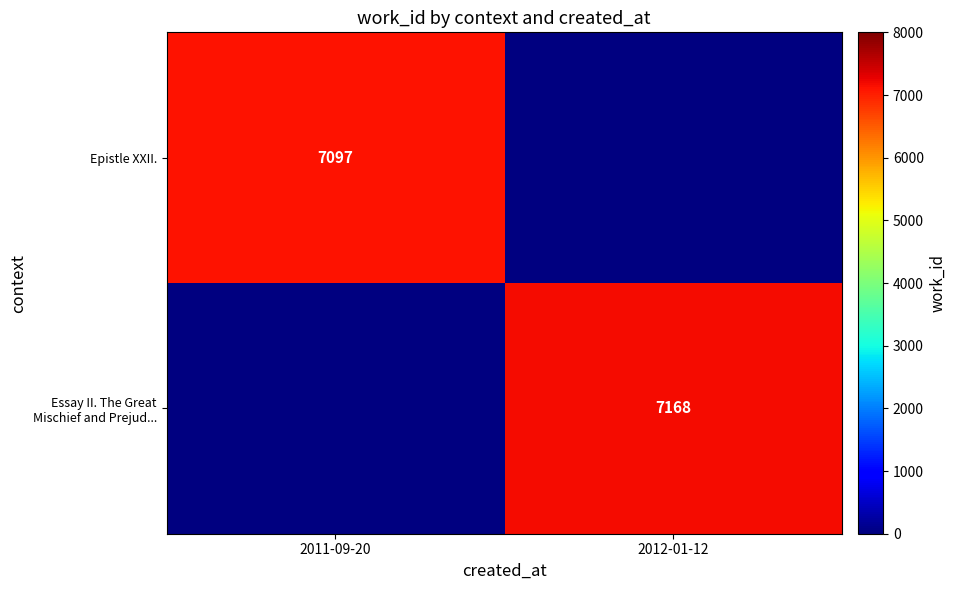

The value of Epistle XXII. at 2011-09-20 is 7097. True or false?

True